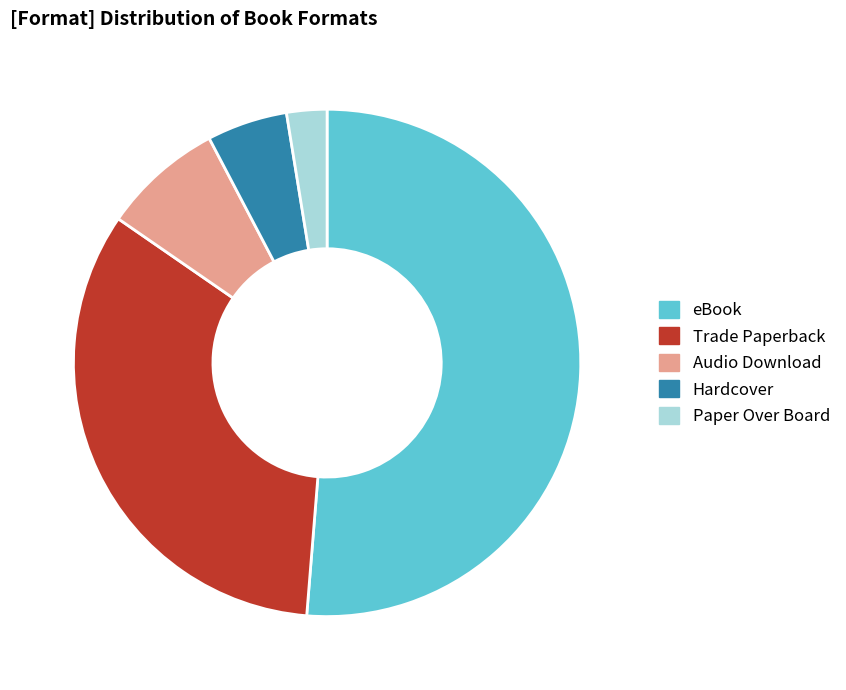

The eBook slice represents 51% of the pie. True or false?

True